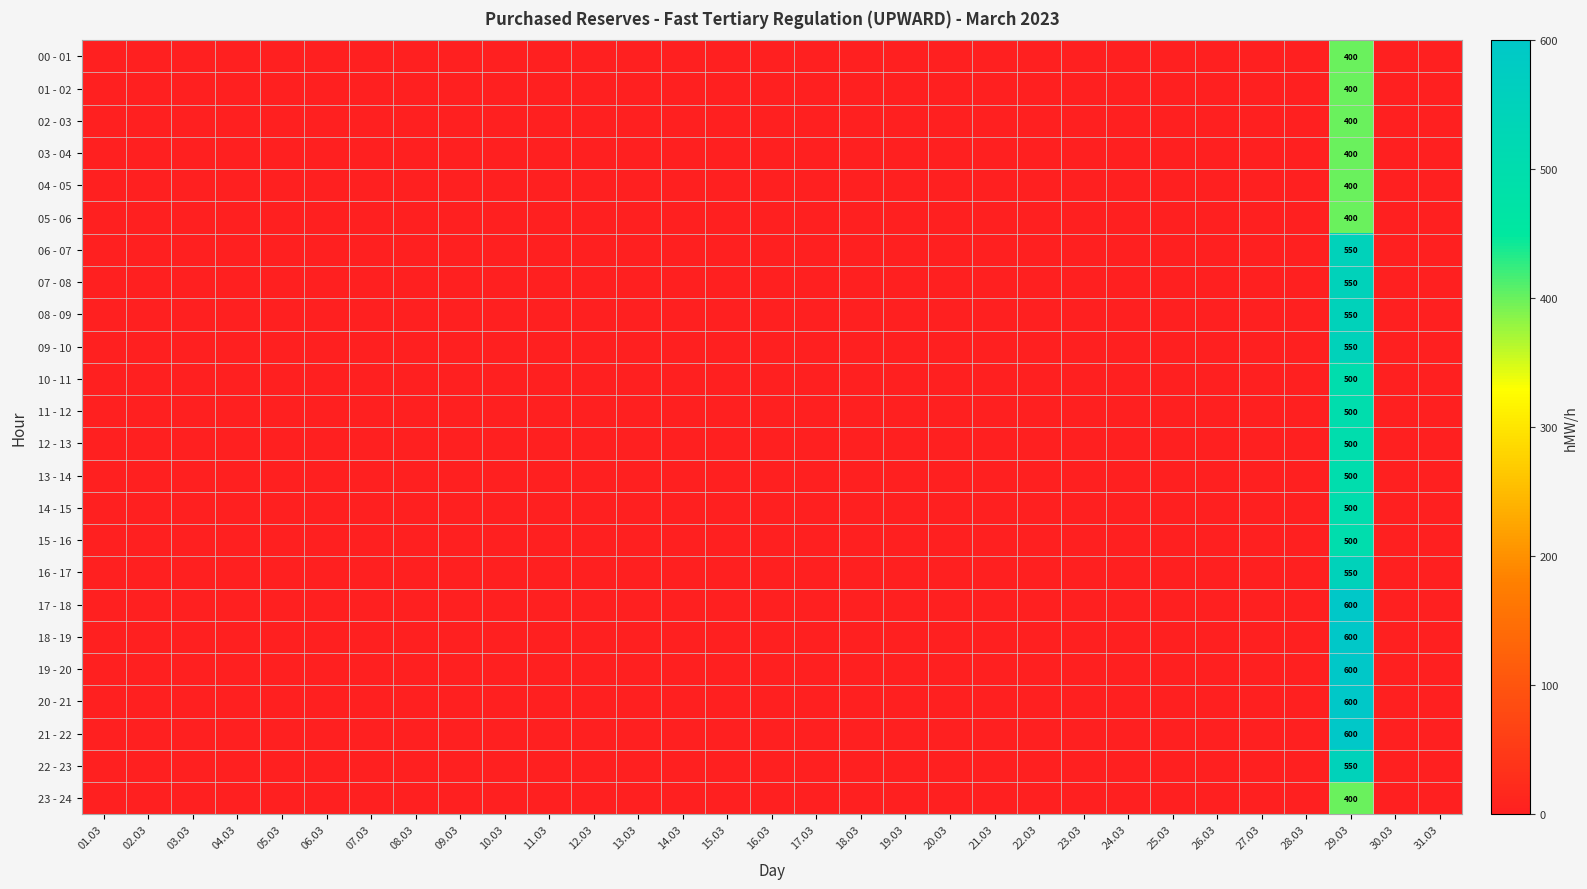

True or false: 10 - 11 has a value of 0 at 27.03.

True